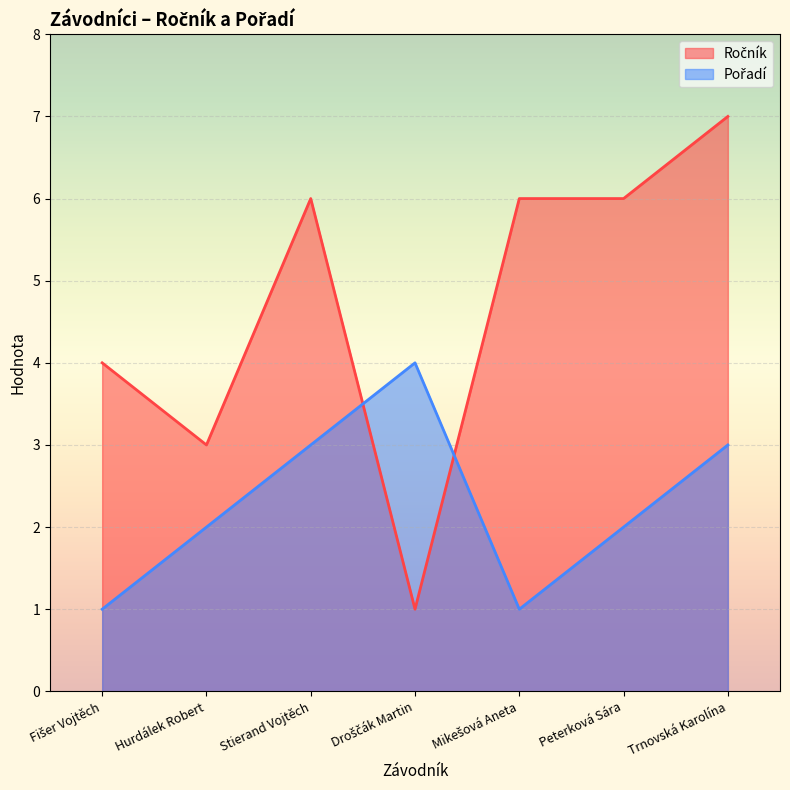

True or false: Pořadí and Ročník intersect in this chart.

True